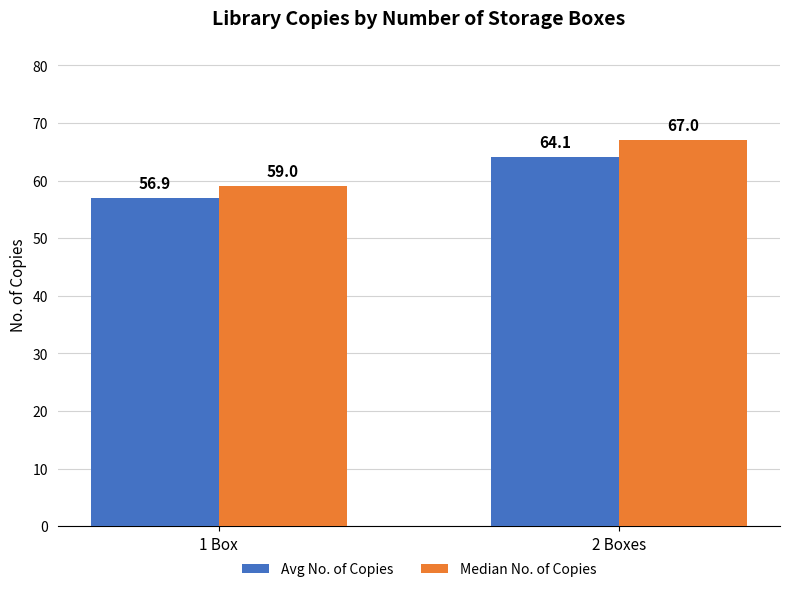

Are the bars grouped side by side (vs. stacked)?

Yes